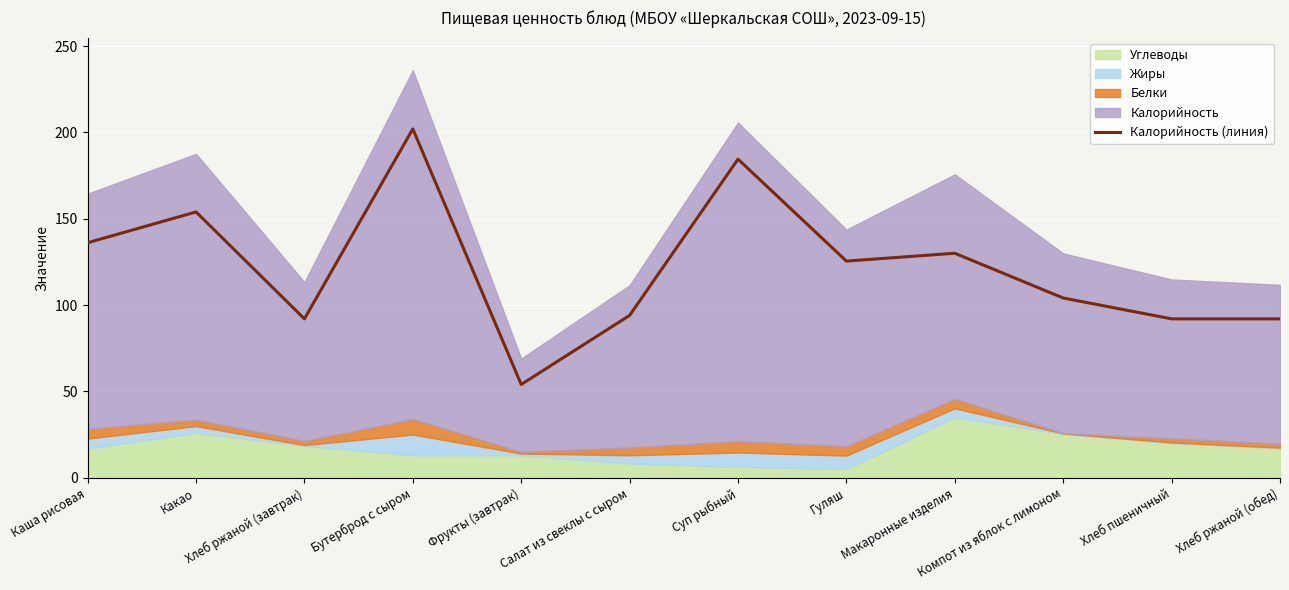

List the labels in order of value, largest first.

Бутерброд с сыром, Суп рыбный, Какао, Каша рисовая, Макаронные изделия, Гуляш, Компот из яблок с лимоном, Салат из свеклы с сыром, Хлеб ржаной (завтрак), Хлеб пшеничный, Хлеб ржаной (обед), Фрукты (завтрак)